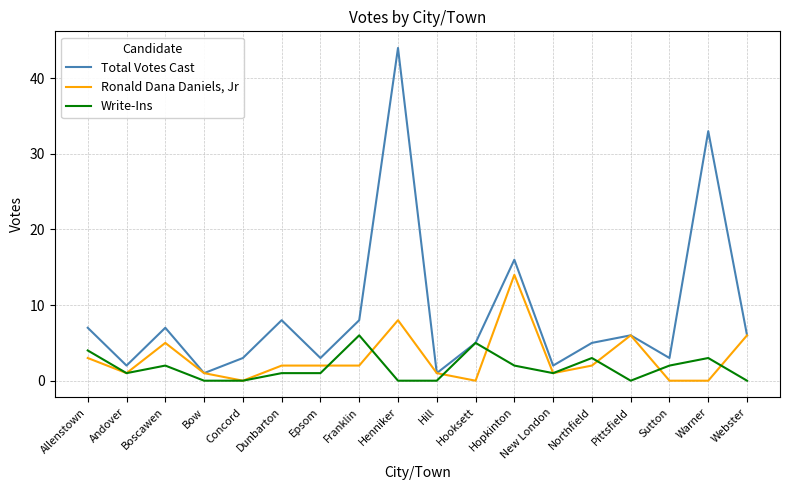

How many categories are shown in the chart?

18